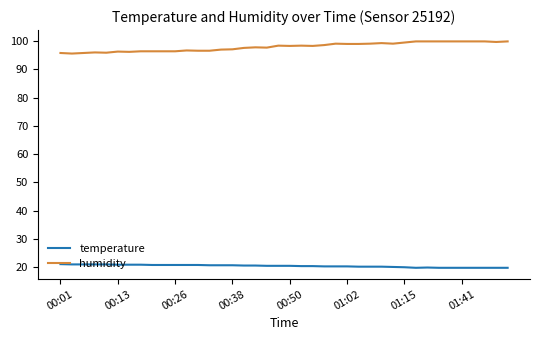

True or false: temperature and humidity intersect in this chart.

False